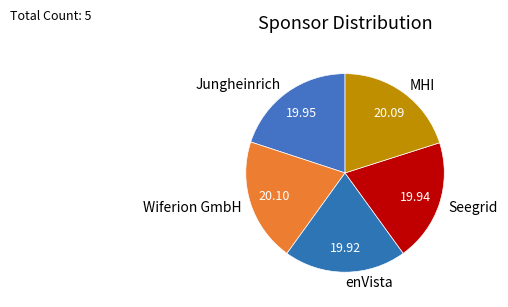

Do Jungheinrich and Wiferion GmbH together represent more than half of the pie?

No